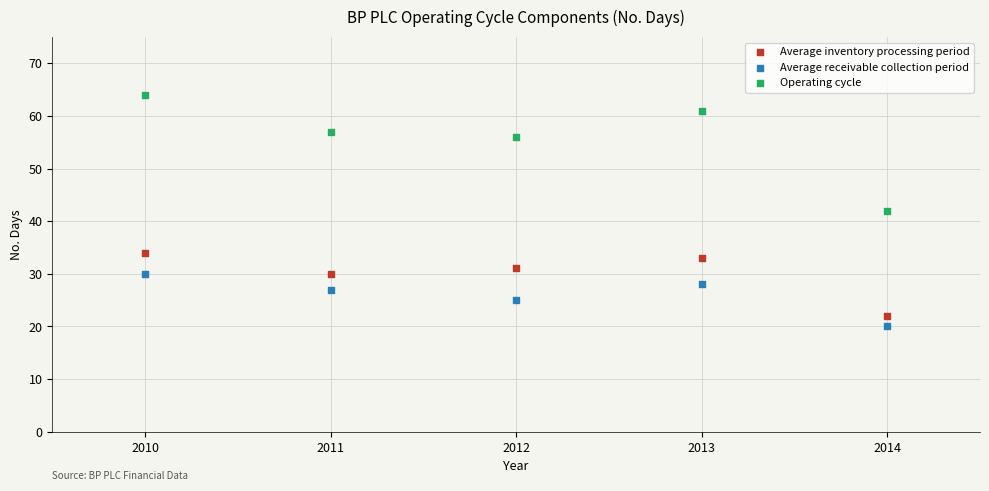

Which series contains the highest Y value?

Operating cycle